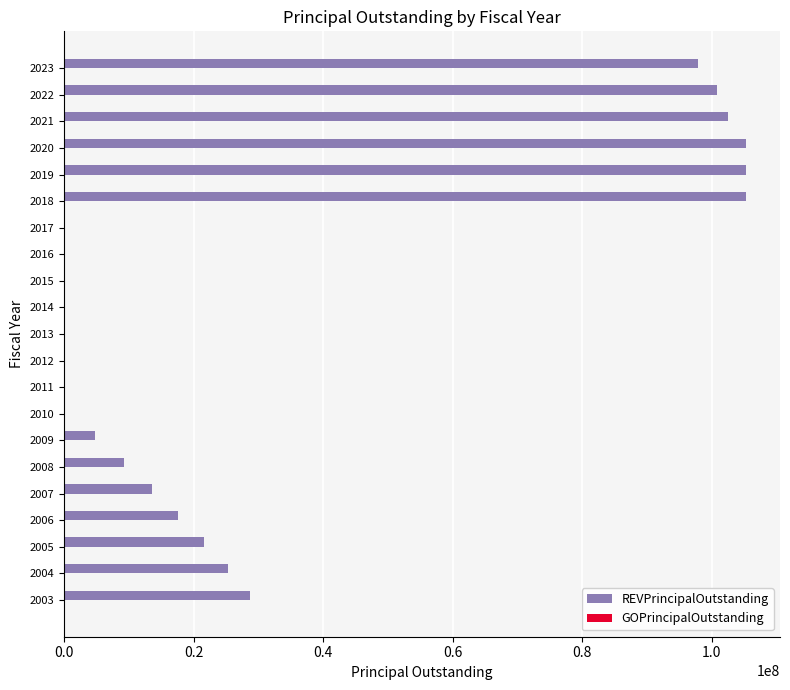

What is the maximum value shown in the chart?

105245000